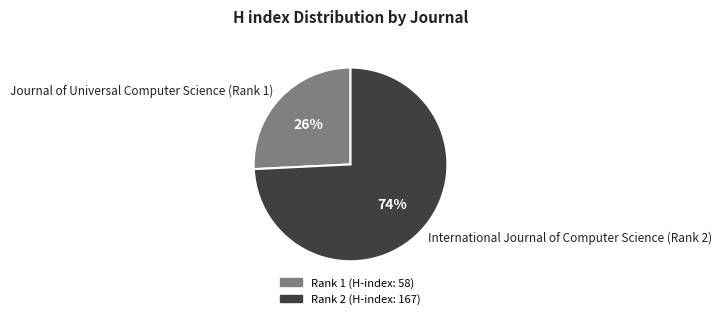

True or false: International Journal of Computer Science (Rank 2) accounts for 74% of the total.

True